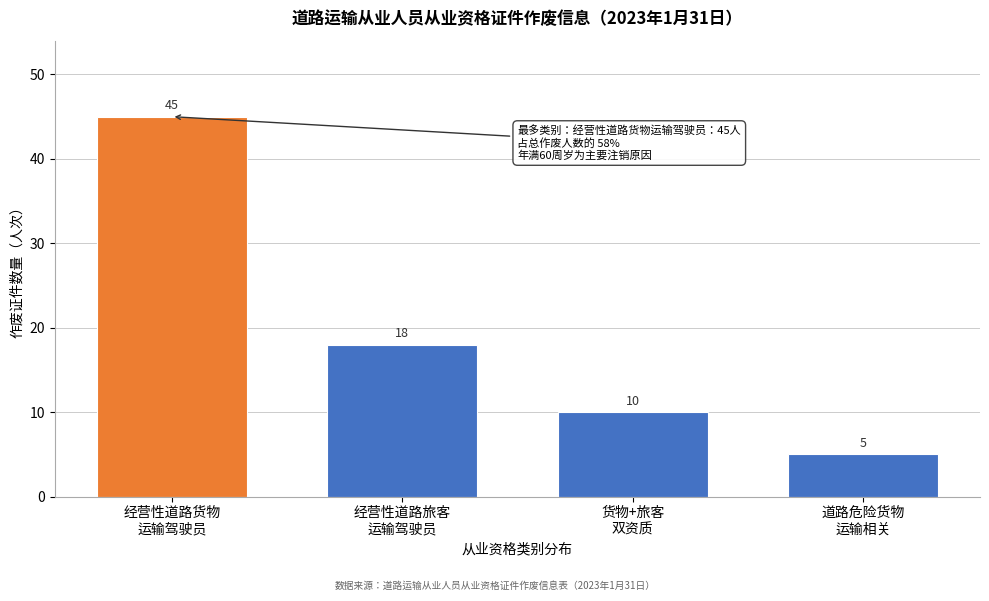

Reading left to right, extract all data points from this chart.

45	18	10	5